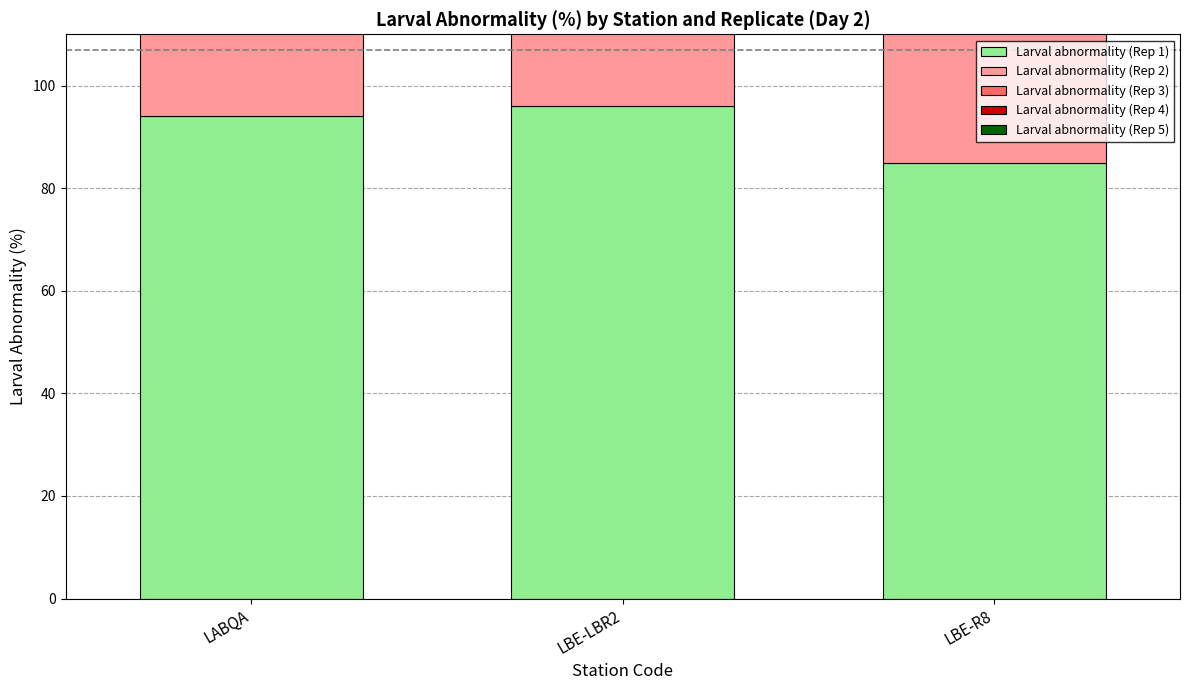

What are all the series names shown in the legend?

Larval abnormality (Rep 1), Larval abnormality (Rep 2), Larval abnormality (Rep 3), Larval abnormality (Rep 4), Larval abnormality (Rep 5)